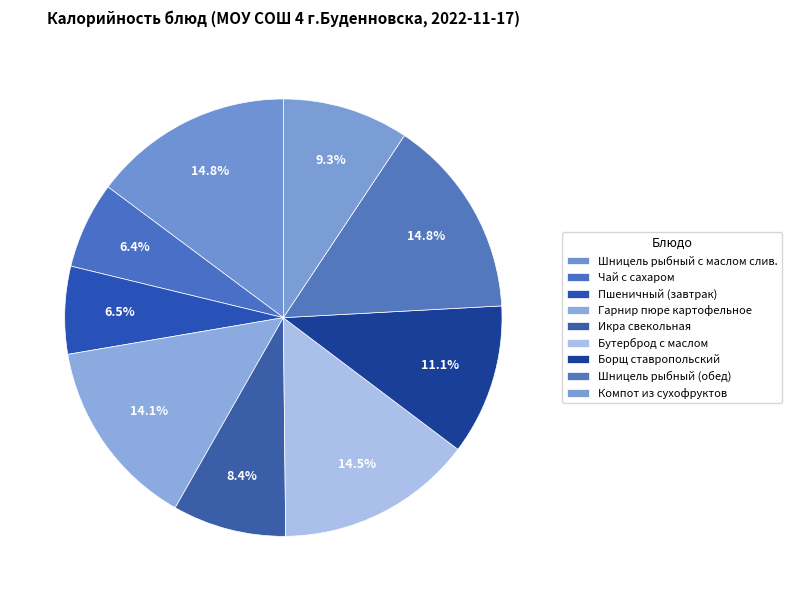

Which slice is the smallest?

Чай с сахаром